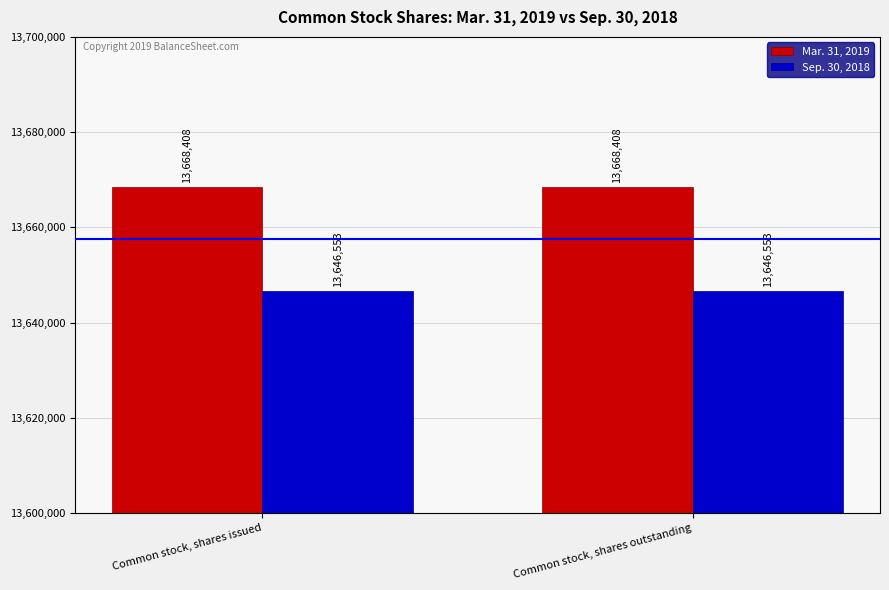

How many data points does each series have?

2